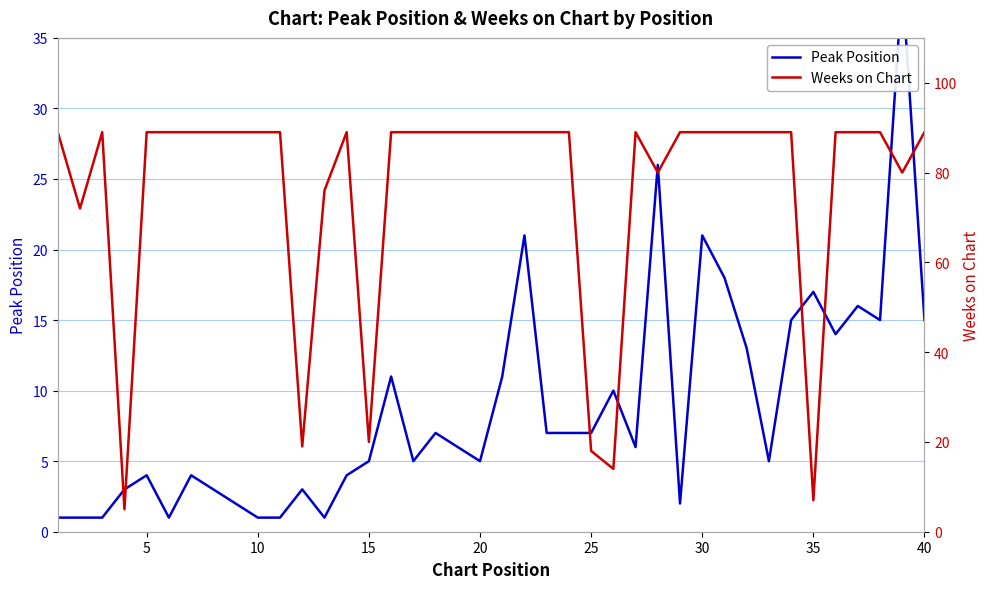

Does the chart have visible grid lines?

Yes